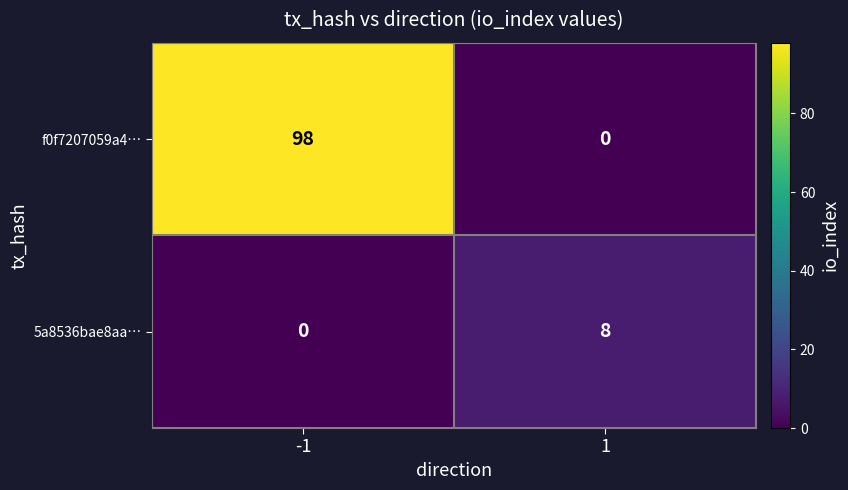

Between -1 and 1, which series saw the biggest shift?

f0f7207059a4…